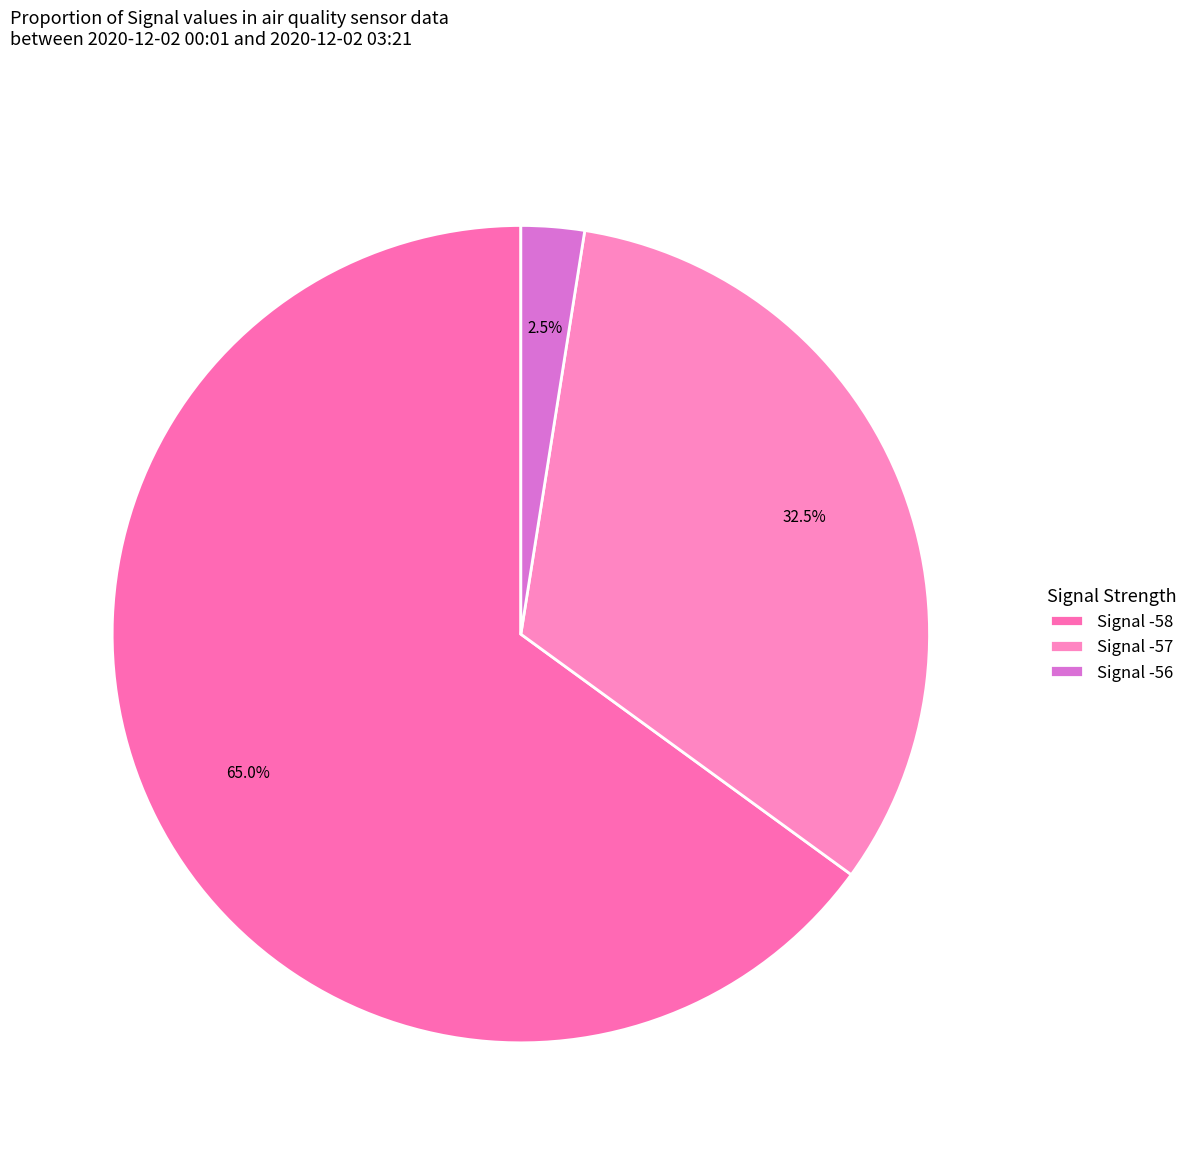

Count the number of slices in the pie.

3